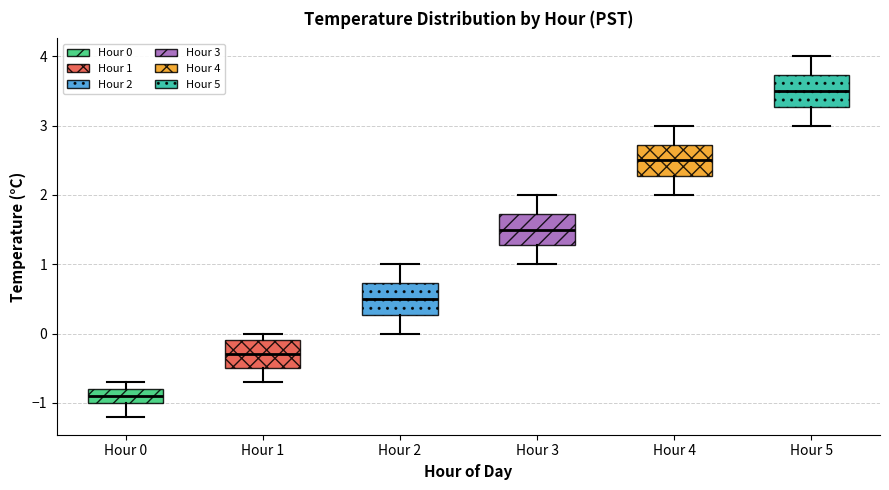

Reading left to right, read every box against the y-axis: the position of its median line, the range the box covers, and the ends of its whiskers. The values are not printed on the chart, so give them approximately, as read against the axis.

Hour 0: median -0.9, box -1.0 to -0.8, whiskers -1.2 to -0.7
Hour 1: median -0.3, box -0.5 to -0.1, whiskers -0.7 to 0.0
Hour 2: median 0.5, box 0.3 to 0.7, whiskers 0.0 to 1.0
Hour 3: median 1.5, box 1.3 to 1.7, whiskers 1.0 to 2.0
Hour 4: median 2.5, box 2.3 to 2.7, whiskers 2.0 to 3.0
Hour 5: median 3.5, box 3.3 to 3.7, whiskers 3.0 to 4.0